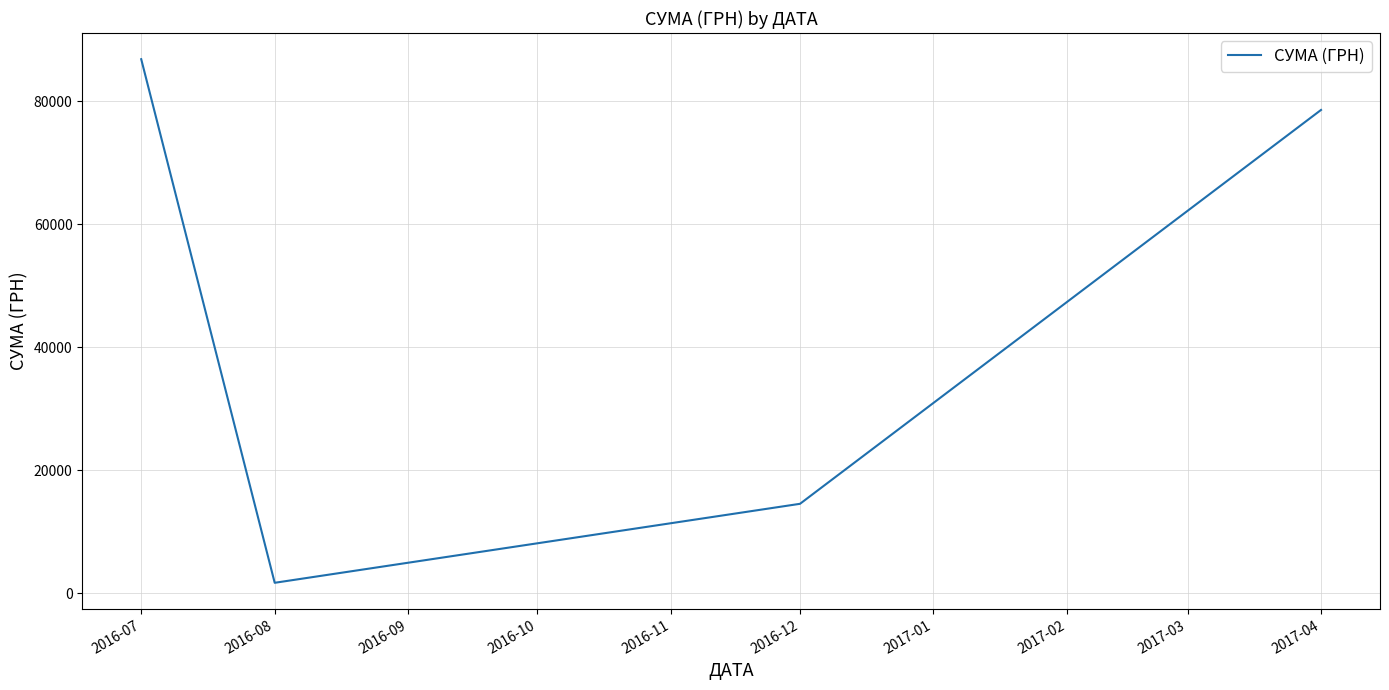

Reading left to right, what are all the values shown in this chart?

2016-07=86855.2	2016-08=1681.0	2016-12=14530.0	2017-04=78600.0